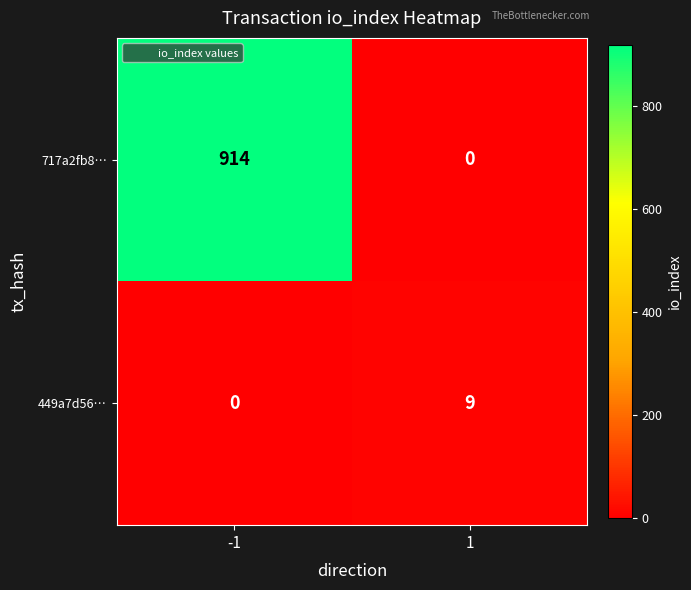

What is the difference between the 717a2fb8… values at 1 and -1?

914